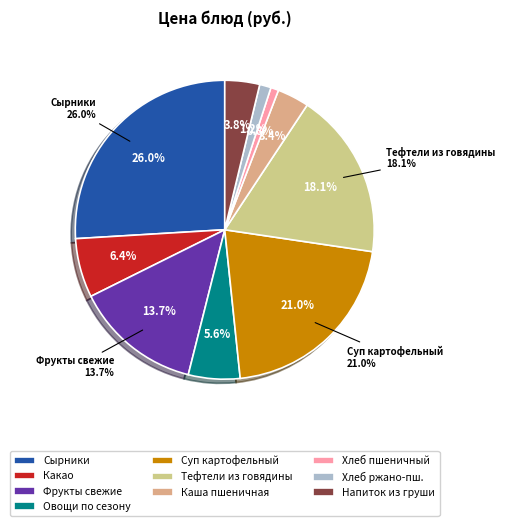

To the nearest percent, what is the difference between the largest and smallest slice percentages?

25%